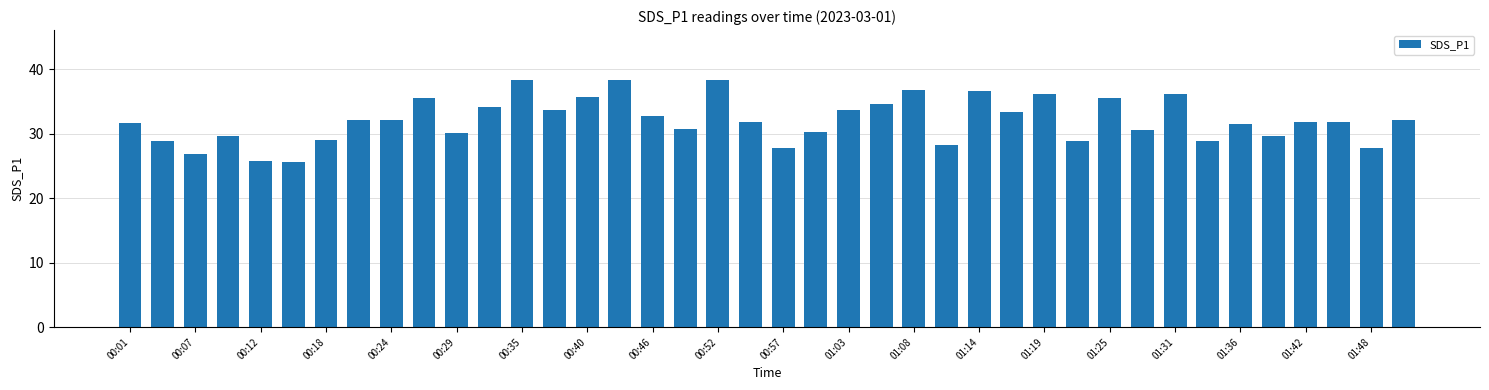

What is the maximum value shown in the chart?

38.4